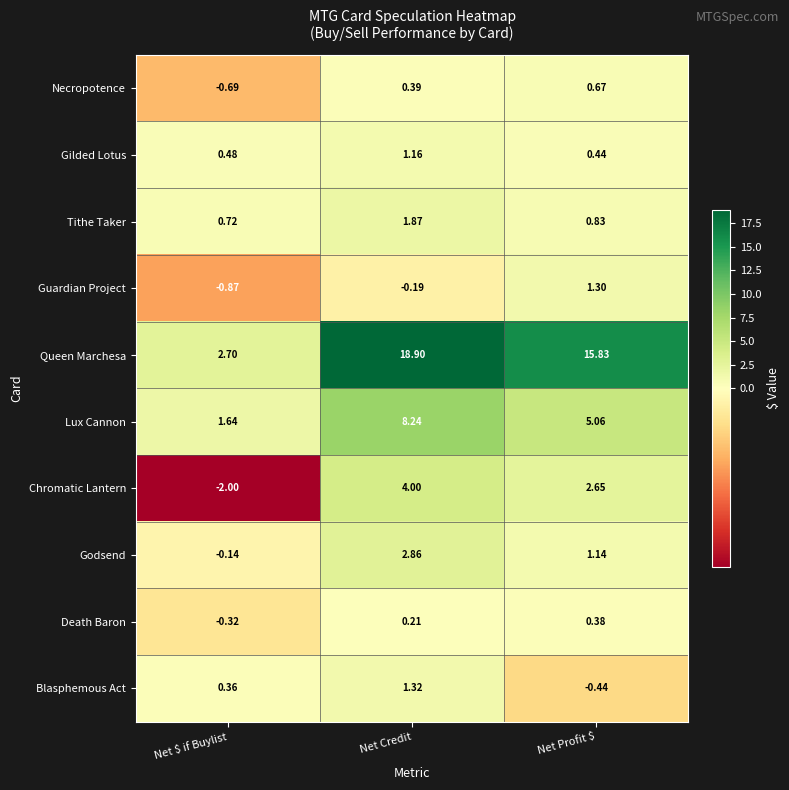

What is the difference between the highest and lowest values at Net $ if Buylist?

4.7